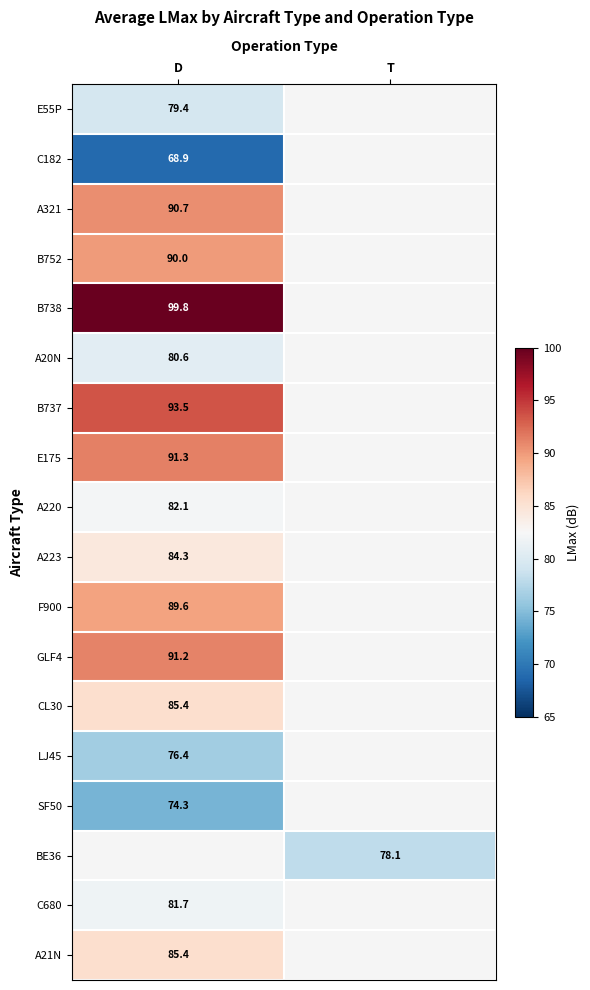

Is it true that C182 equals 121.1 at D?

False